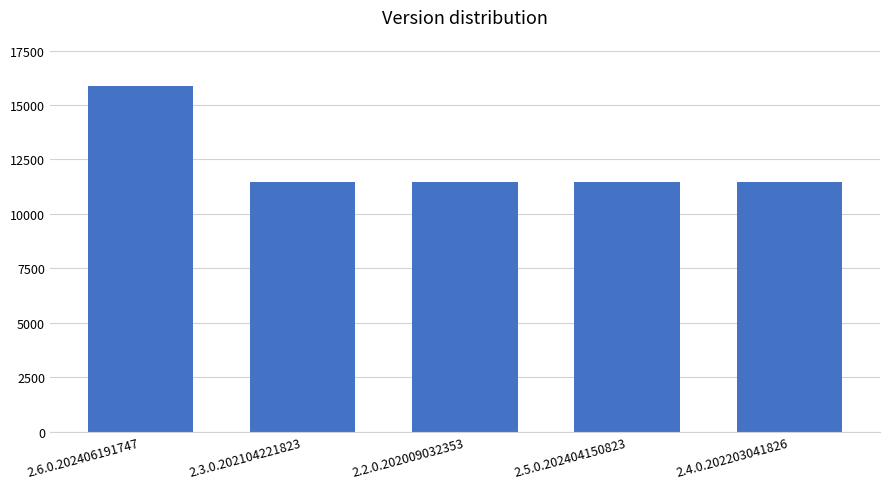

What is the minimum value shown in the chart?

11485